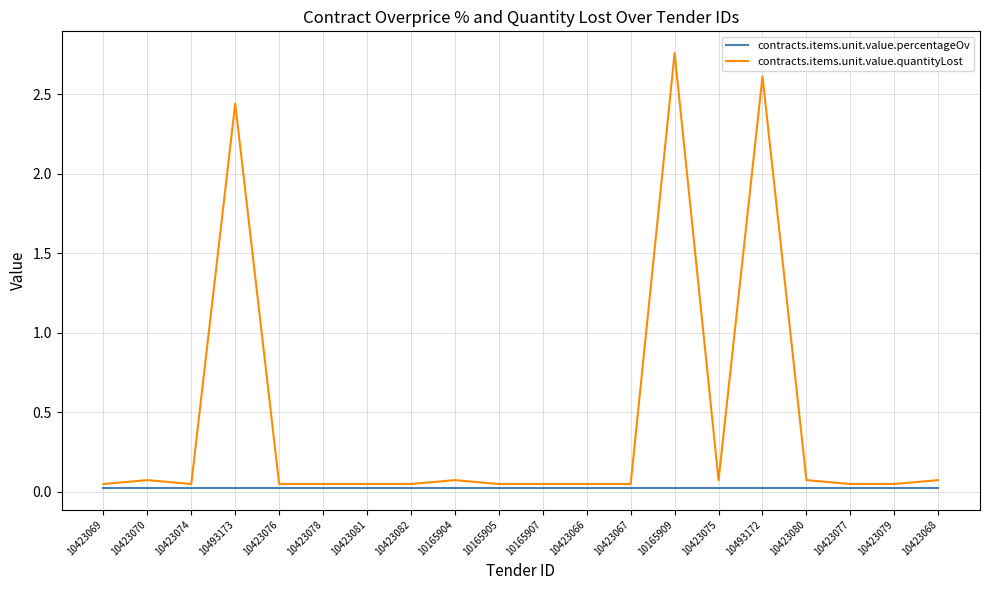

Which series has the largest range (max minus min)?

contracts.items.unit.value.quantityLost